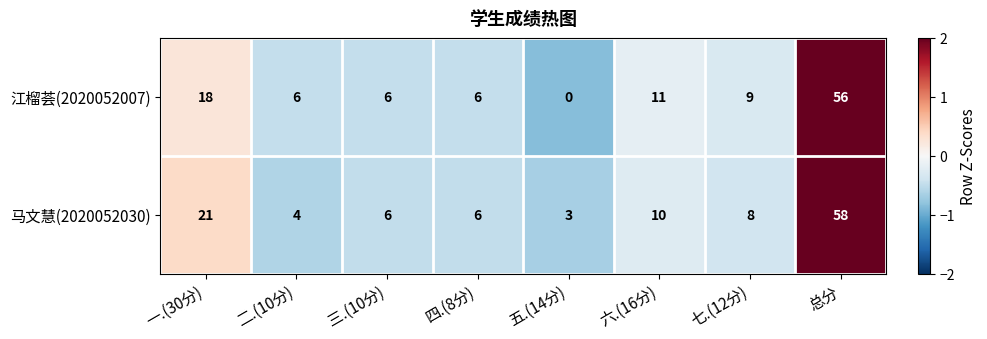

At which label does 江榴荟(2020052007) reach its peak?

总分